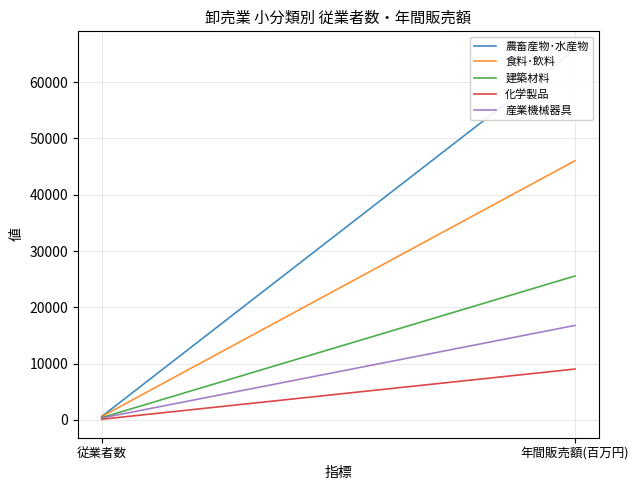

What is the spread (max minus min) of values at 従業者数?

483